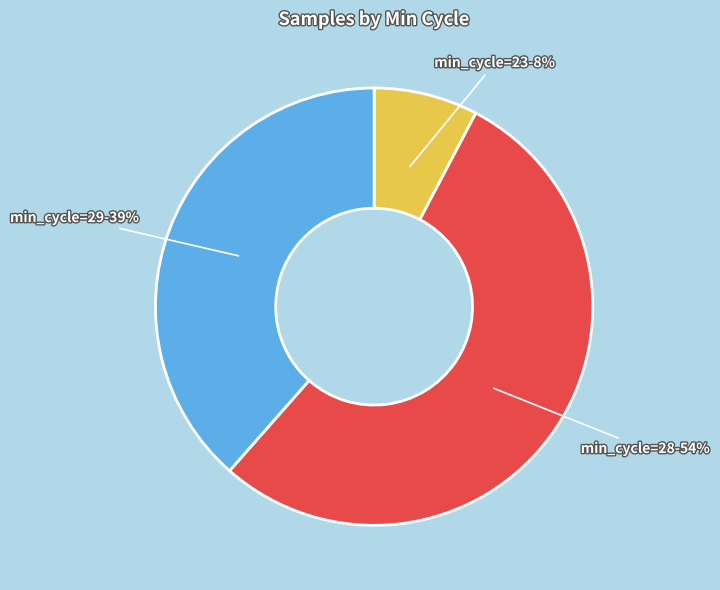

To the nearest percent, what is the difference between the largest and smallest slice percentages?

46%